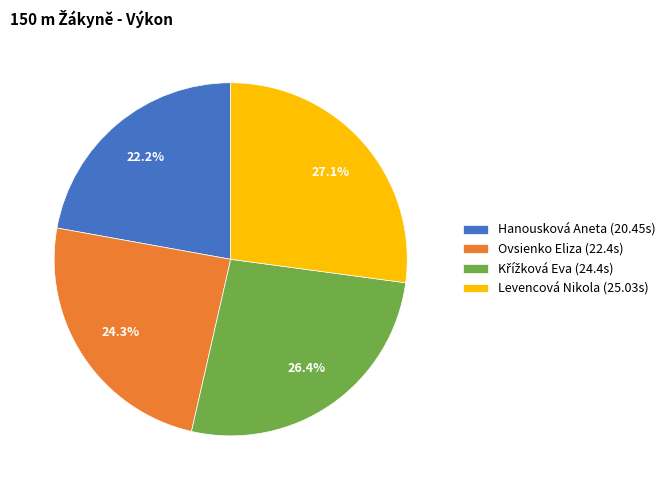

To the nearest percent, what is the difference between the Hanousková Aneta and Levencová Nikola slice percentages?

5%